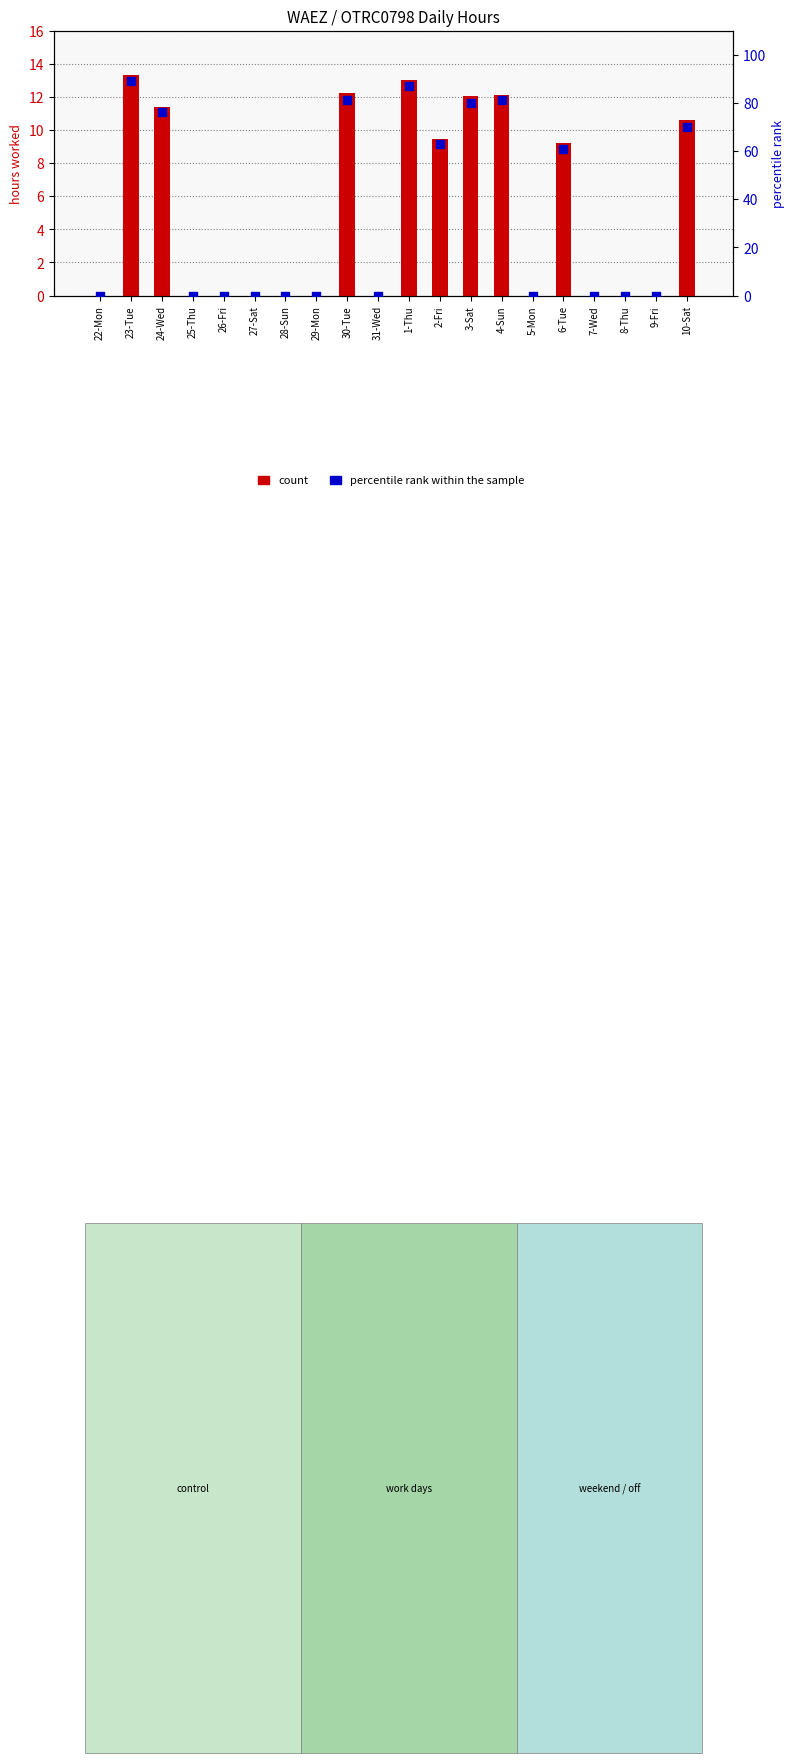

At how many categories does at least one series exceed 15?

9